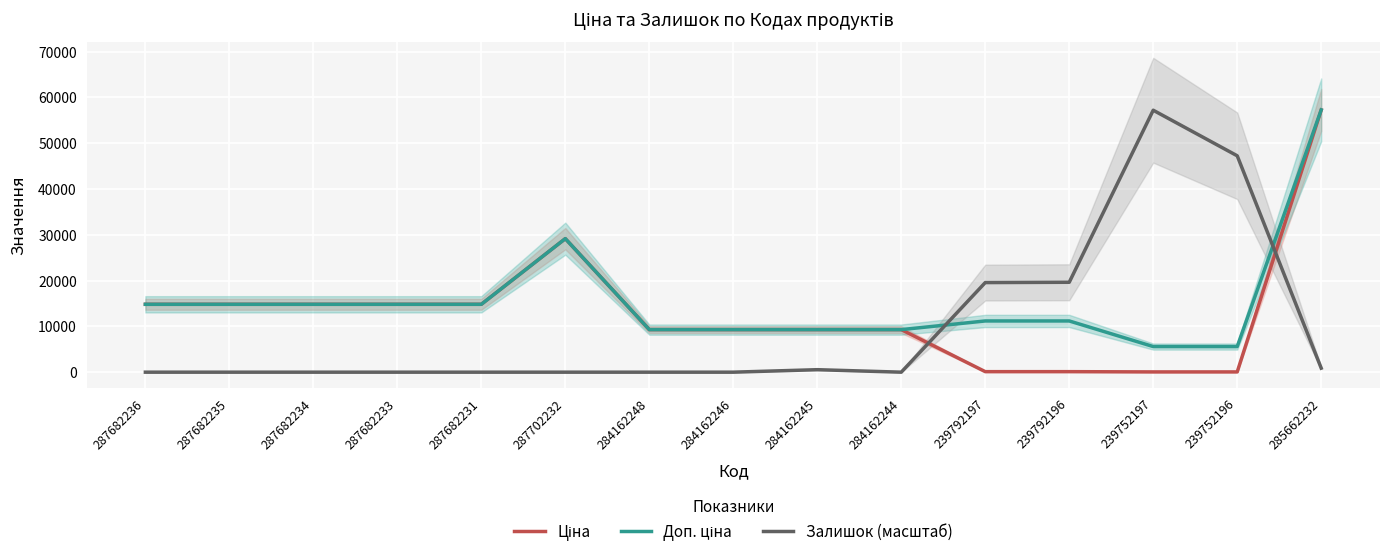

At which category does Доп. ціна reach its first local peak?

287702232